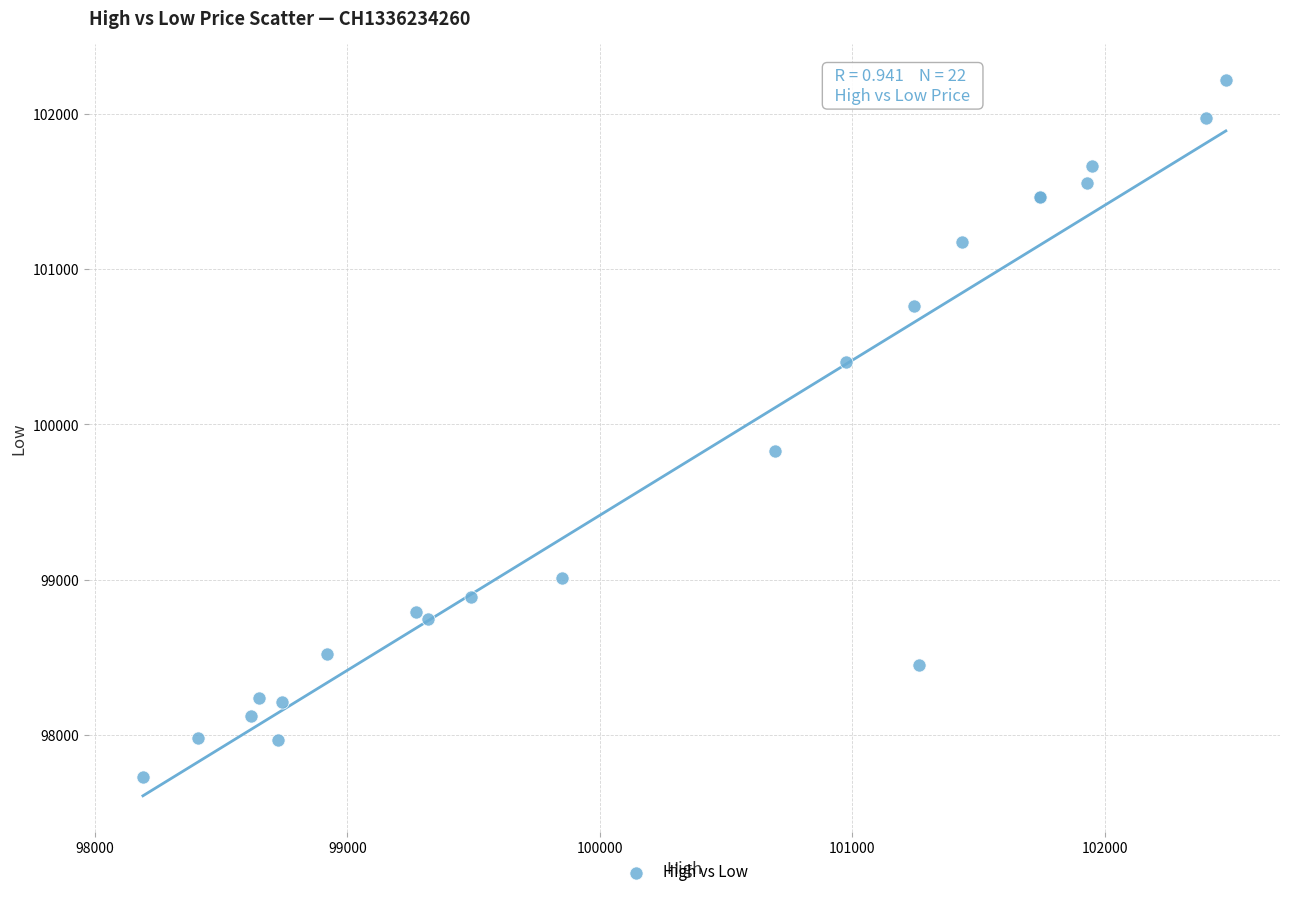

What Y value in the scatter plot is closest to 99975?

99830